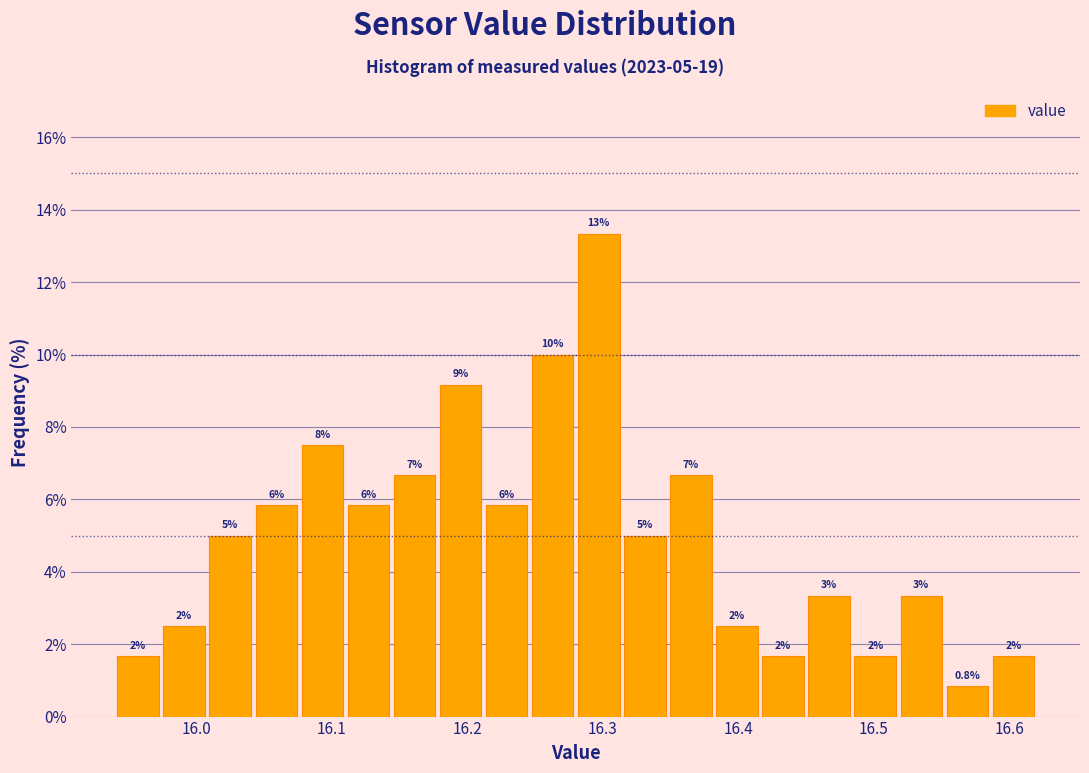

Around what value on the x-axis is the tallest bar? Give the approximate position of its centre, as read against the axis.

16.30